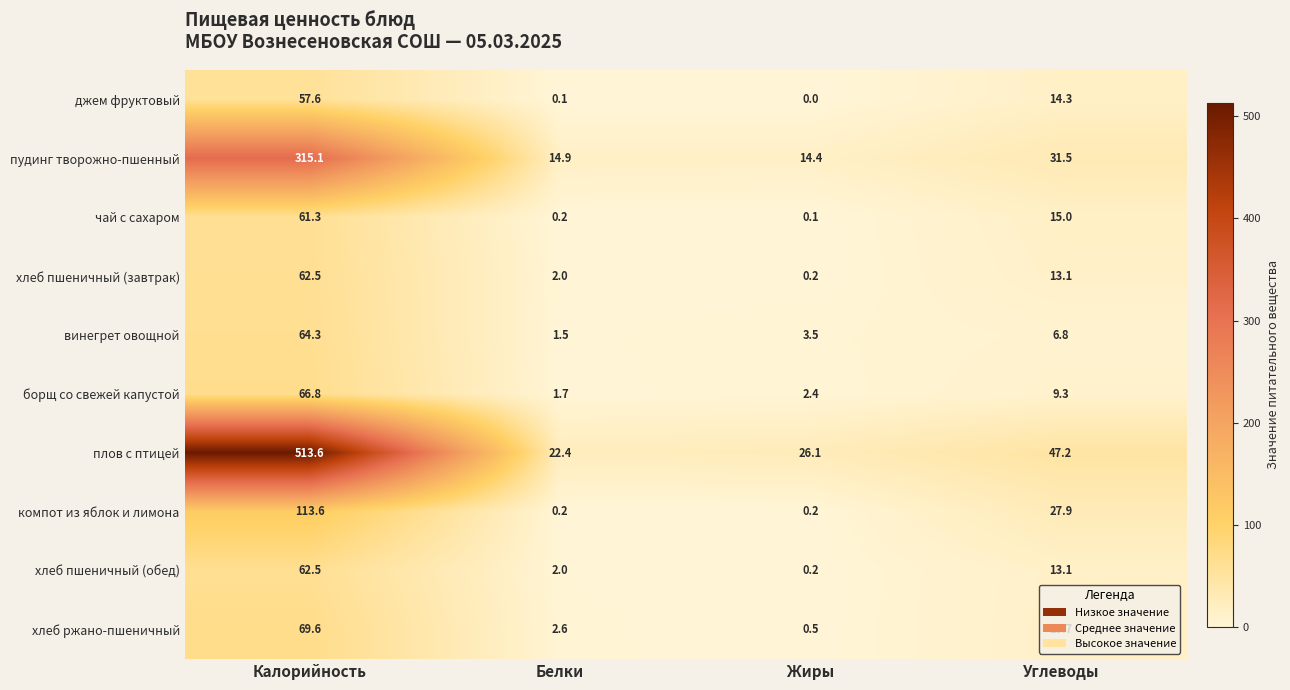

What is the spread (max minus min) of values at Углеводы?

40.4